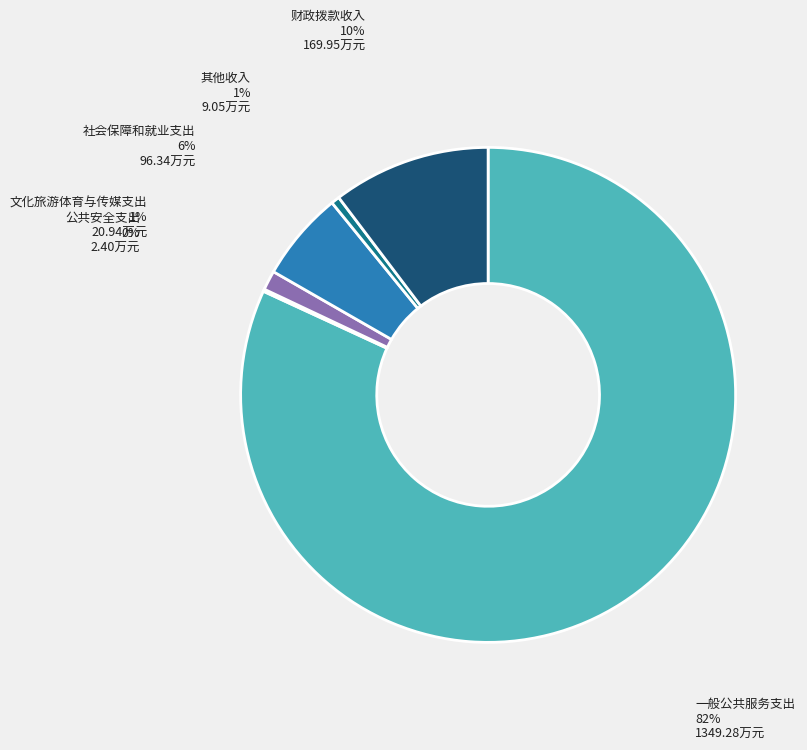

Does 一般公共服务支出 account for over 50% of the chart?

Yes